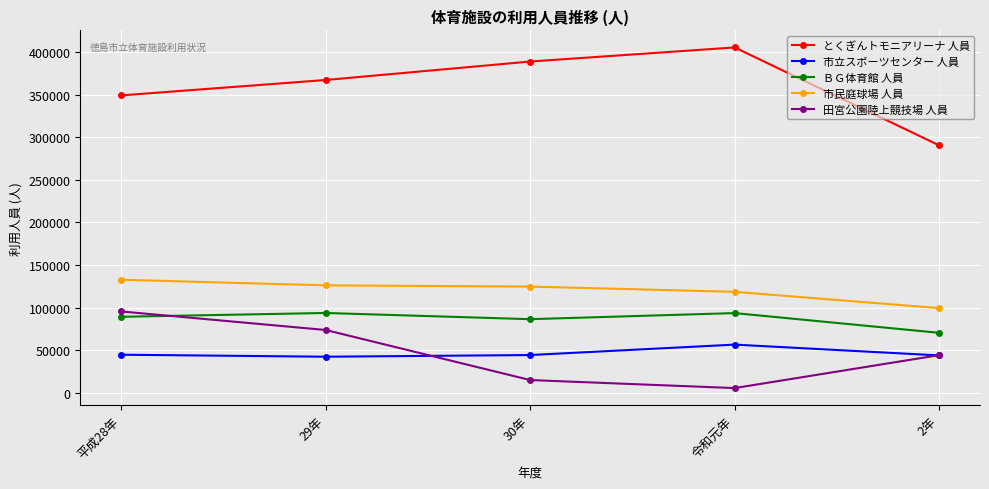

Count the number of categories in the chart.

5